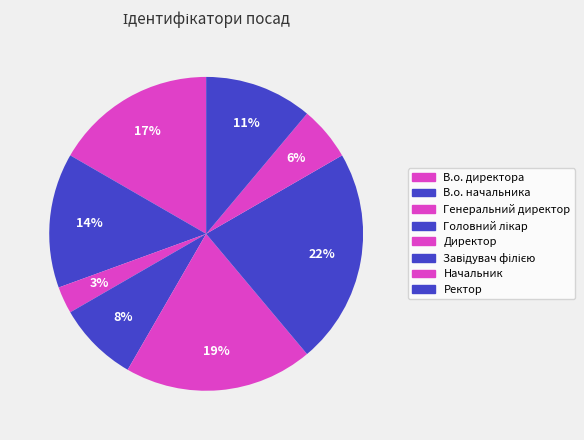

To the nearest percent, what is the combined percentage of В.о. начальника and Ректор?

25%